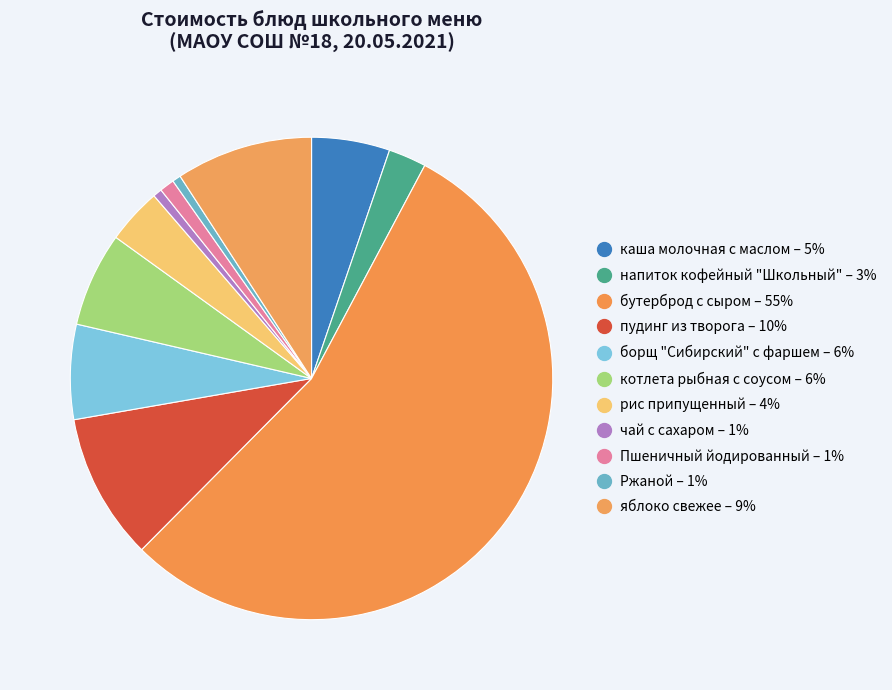

How many segments does this pie chart have?

11